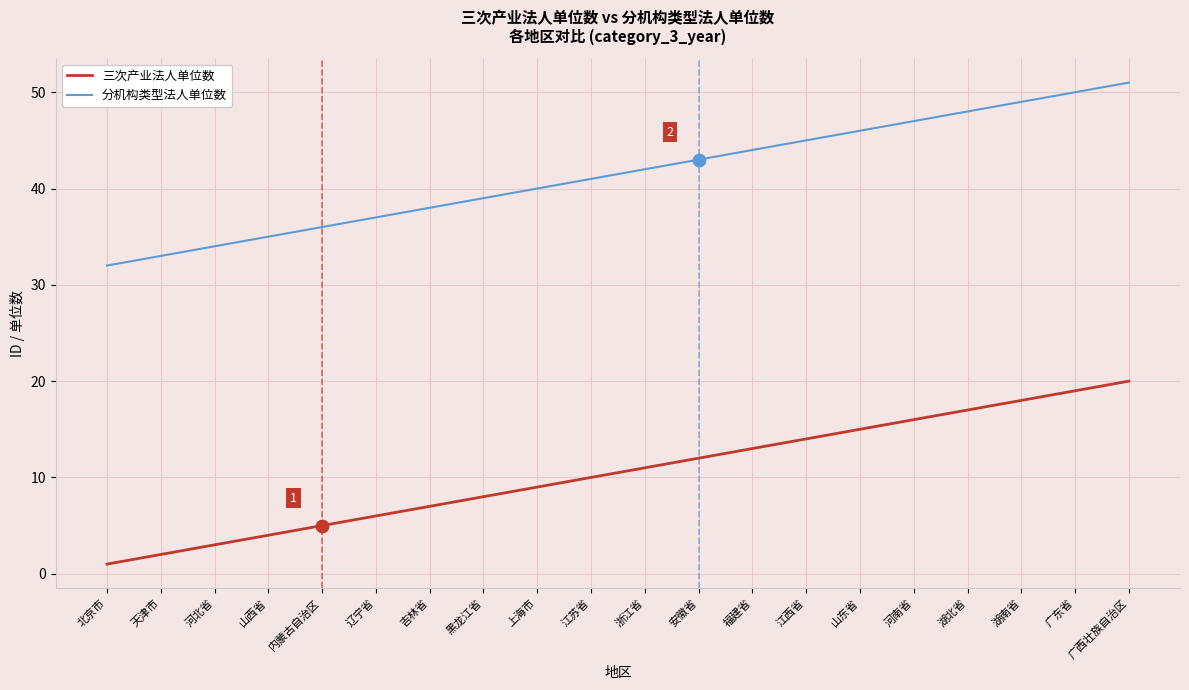

What is the spread (max minus min) of values at 湖北省?

31